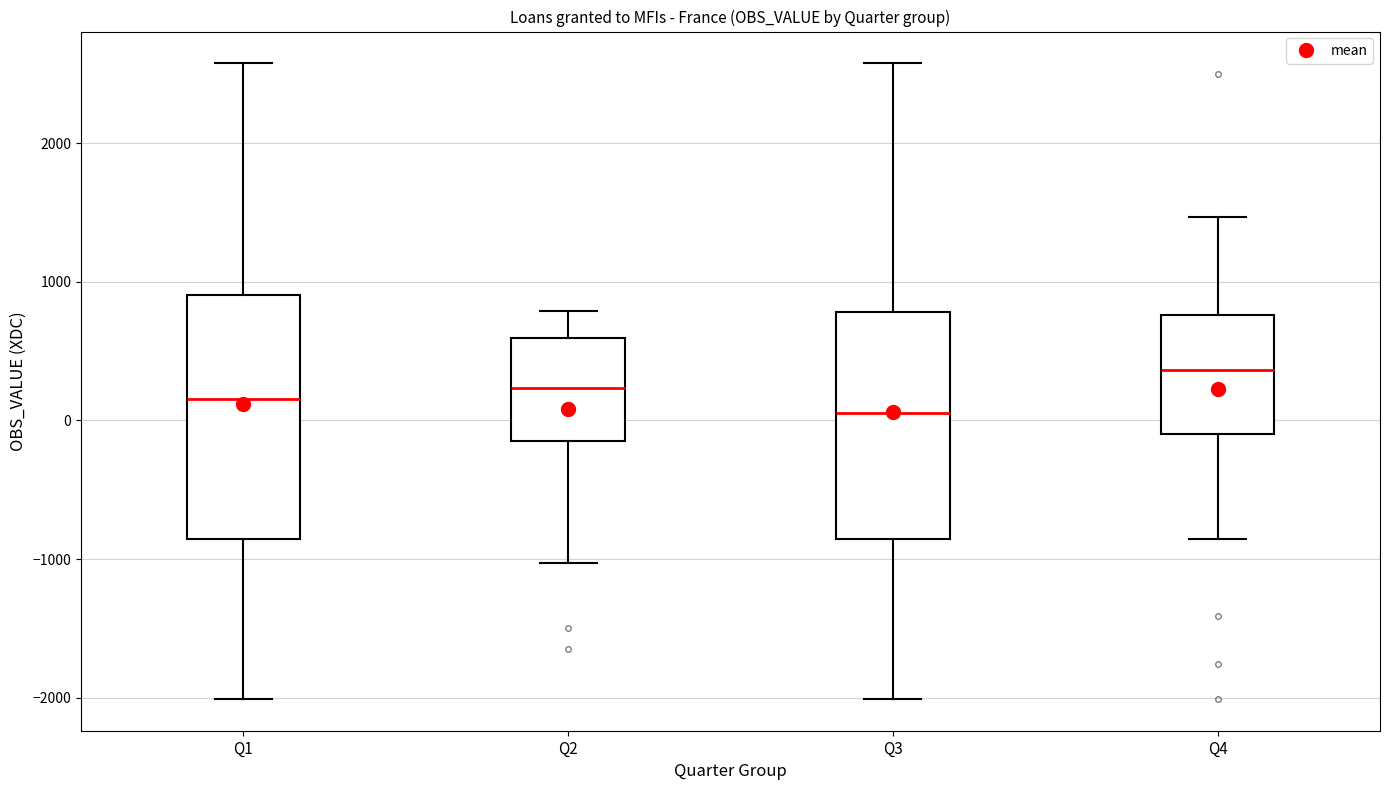

Comparing the boxes themselves (not the whiskers), which one is the tallest?

Q1